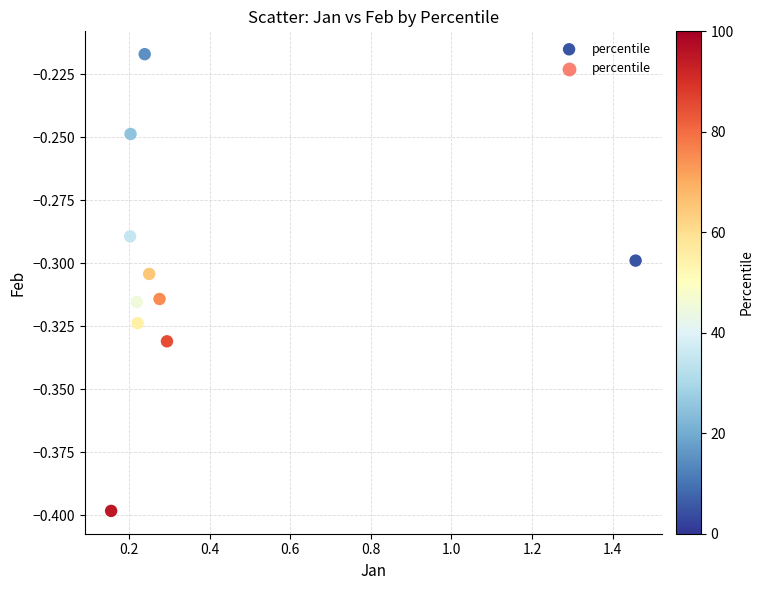

What is the average X value?

0.4